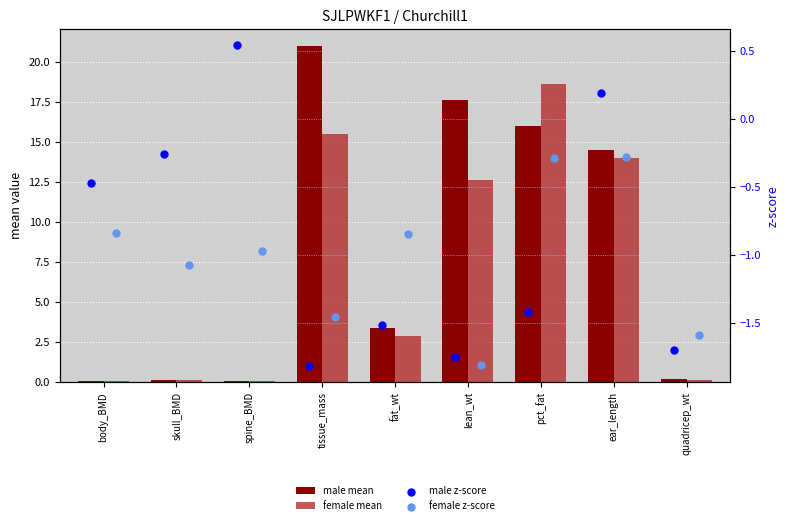

Which series has the widest spread of Y values?

male mean